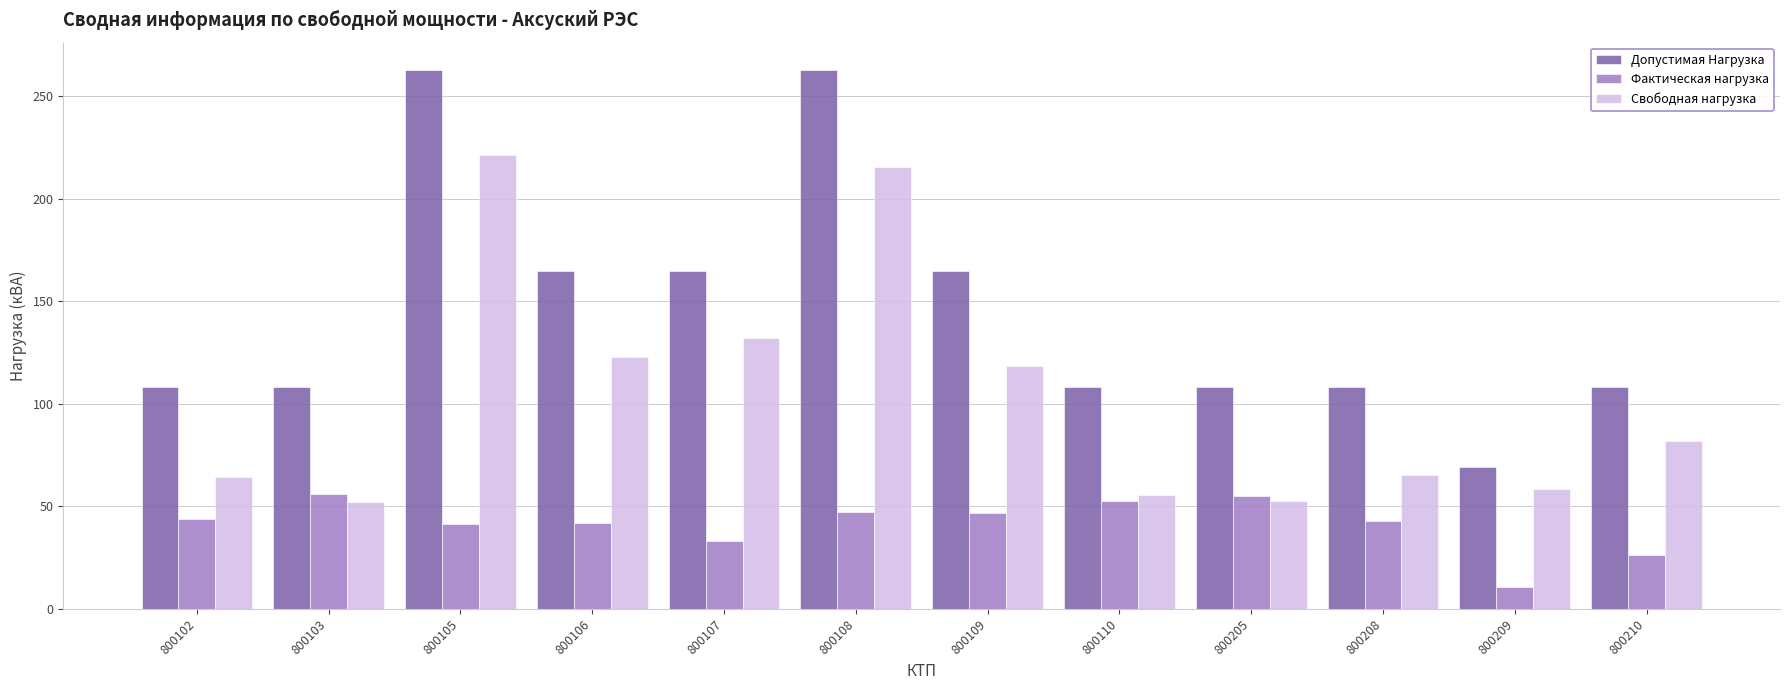

What are all the series names shown in the legend?

Допустимая Нагрузка, Фактическая нагрузка, Свободная нагрузка